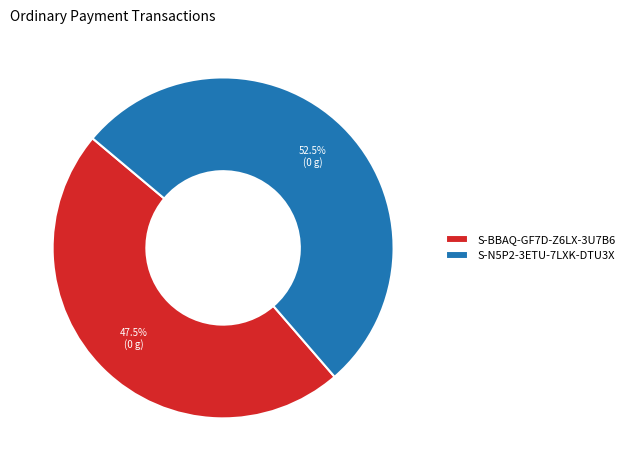

Which category has the smallest portion of the pie?

S-BBAQ-GF7D-Z6LX-3U7B6